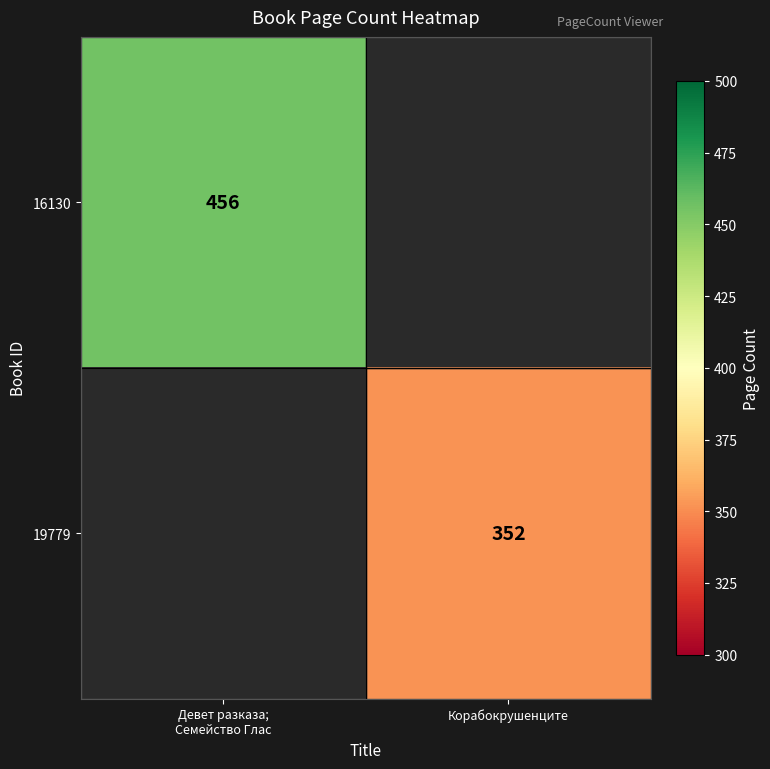

How many distinct data groups are displayed?

2